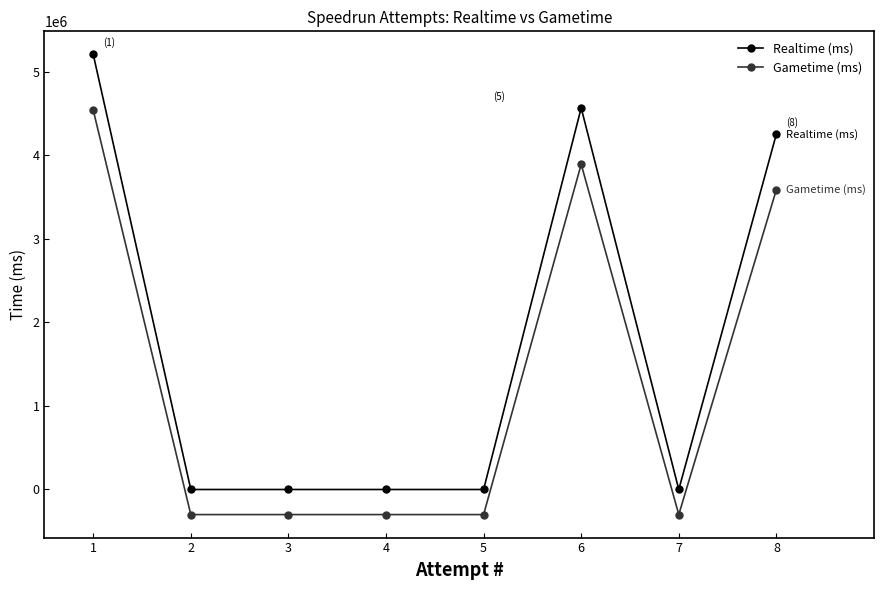

What is the total value across all series at 3?

-300000